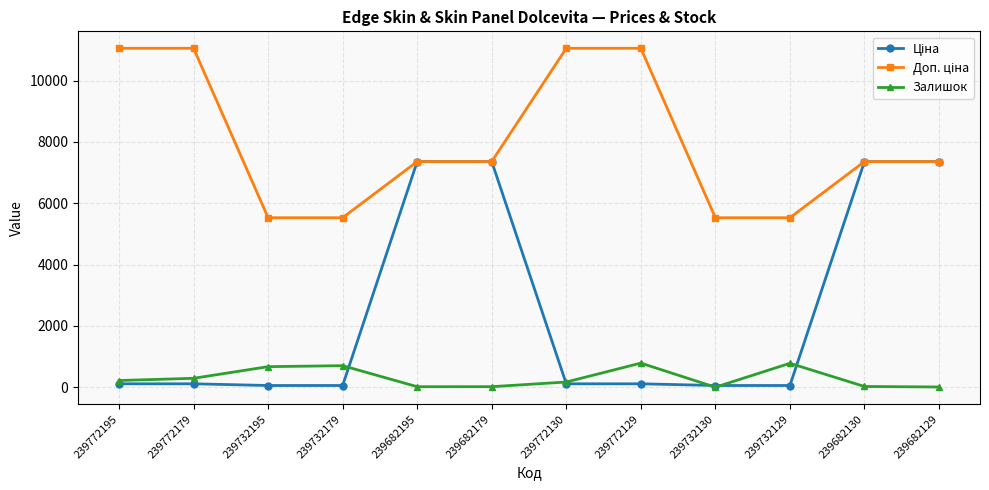

At how many categories does at least one series exceed 5965?

8